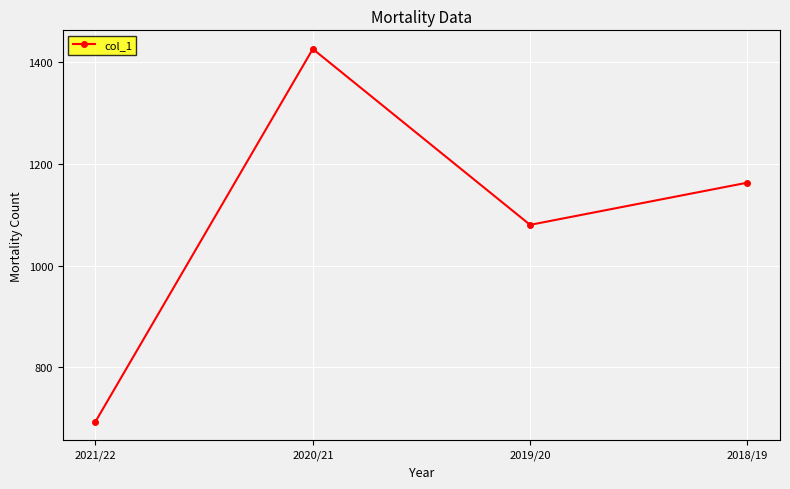

Between 2019/20 and 2018/19, which is larger?

2018/19